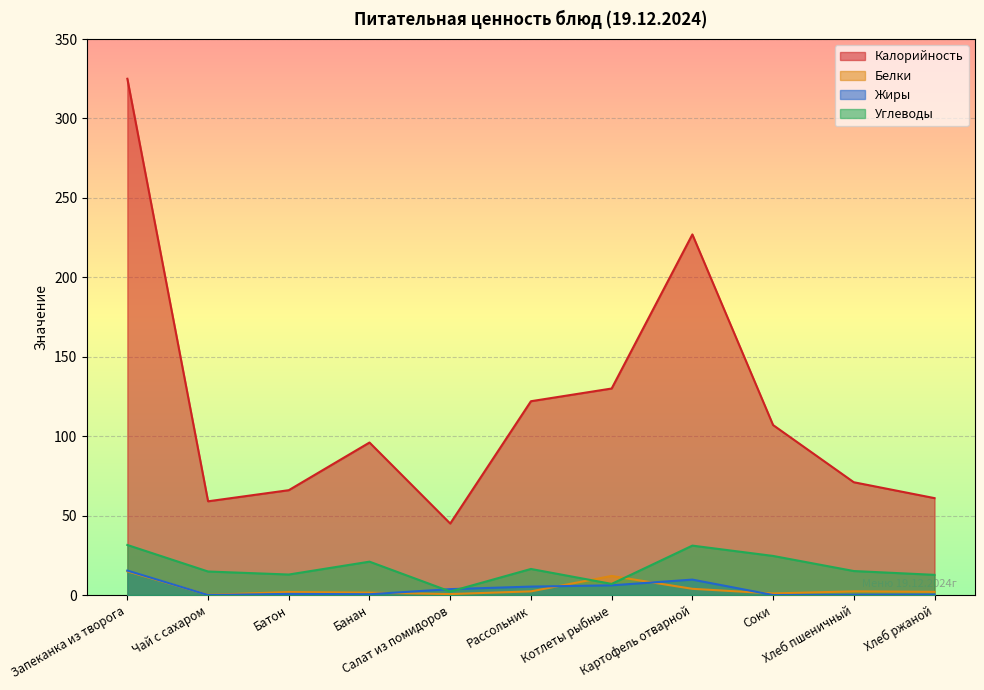

The Калорийность series shows 103.7 at Чай с сахаром. True or false?

False